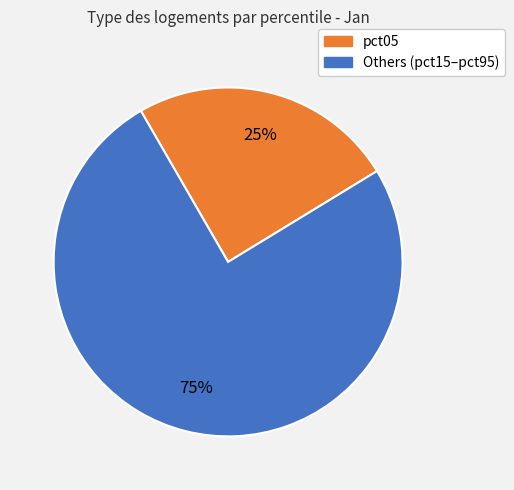

Is there a majority slice in this chart?

Yes